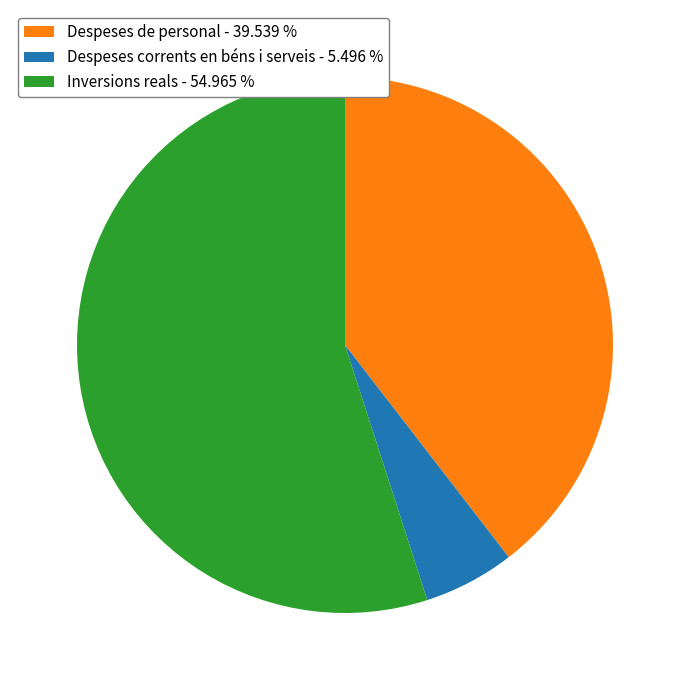

Does Despeses de personal - 39.539 % represent more than half of the total?

No